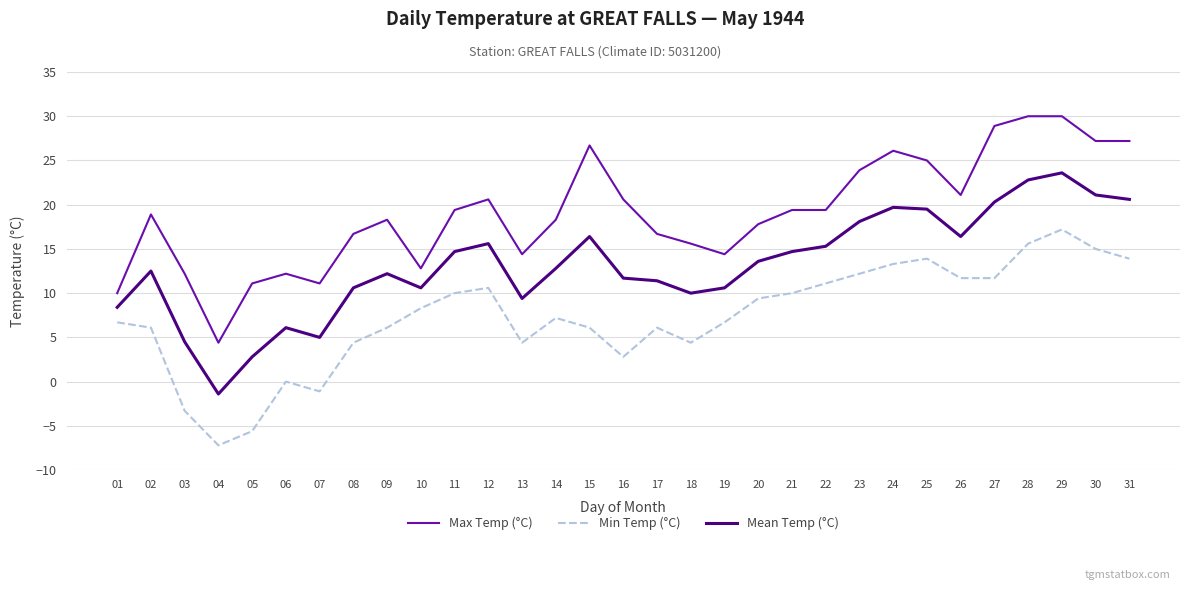

The Min Temp (°C) series shows 3.5 at 22. True or false?

False